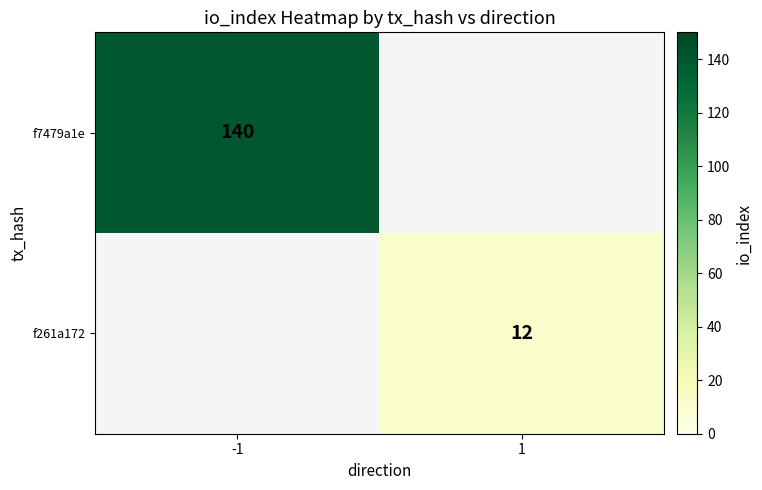

What is the greatest value displayed?

140.0